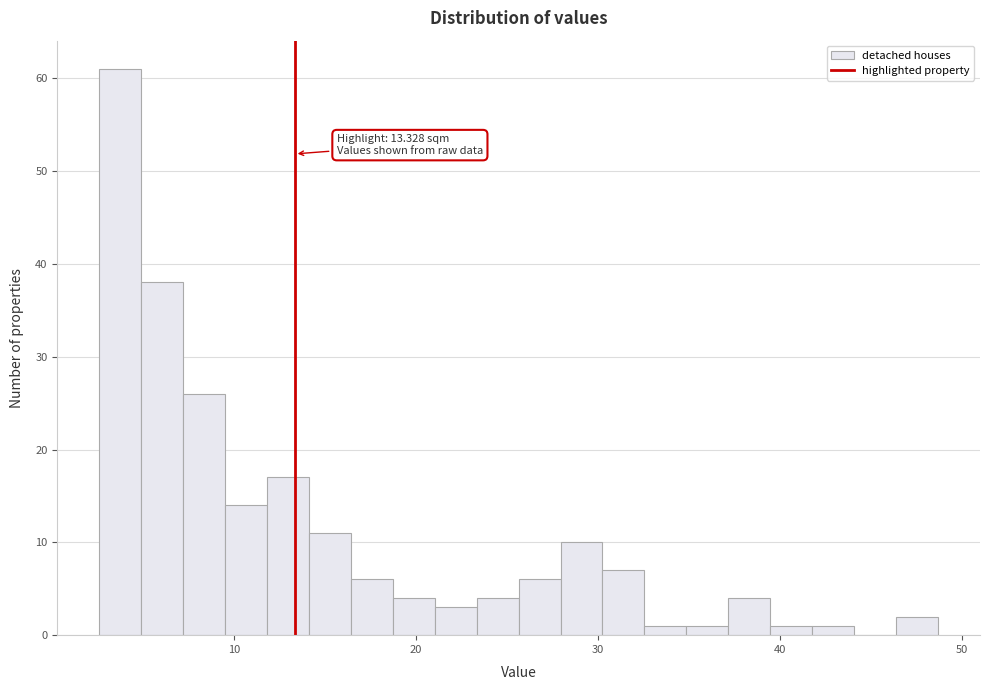

Around what value on the x-axis is the tallest bar? Give the approximate position of its centre, as read against the axis.

4